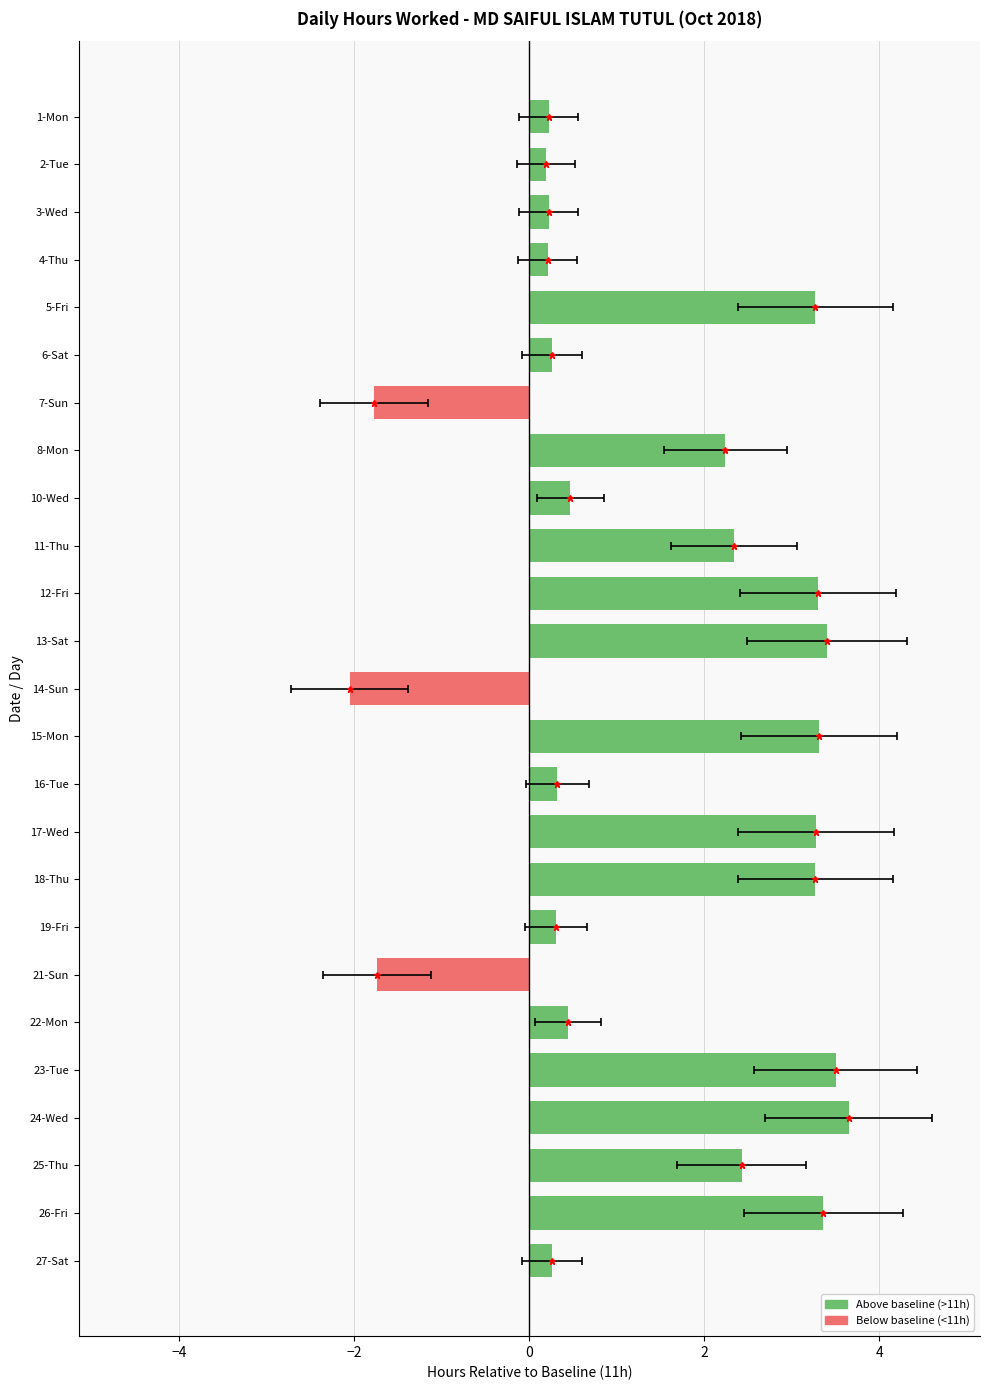

The chart shows a value of 2.4 at 24-Wed. True or false?

False